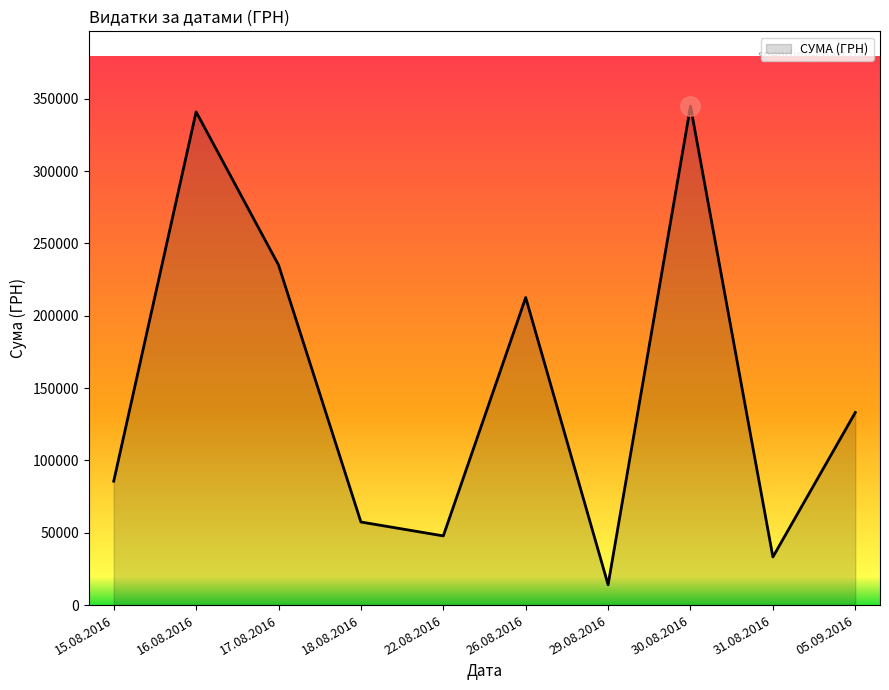

Rank the categories by value from lowest to highest.

29.08.2016, 31.08.2016, 22.08.2016, 18.08.2016, 15.08.2016, 05.09.2016, 26.08.2016, 17.08.2016, 16.08.2016, 30.08.2016